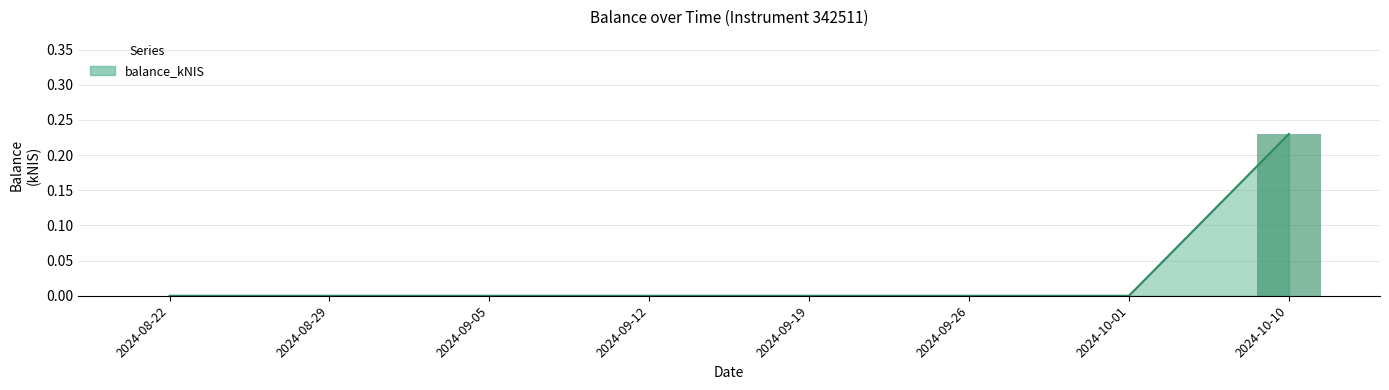

Rank the categories by value from lowest to highest.

2024-08-22, 2024-08-29, 2024-09-05, 2024-09-12, 2024-09-19, 2024-09-26, 2024-10-01, 2024-10-10